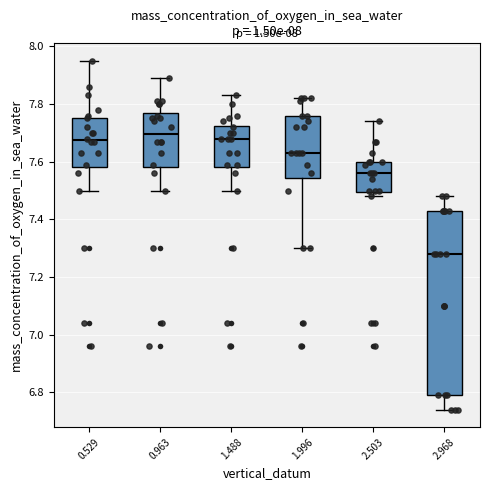

Where is the upper edge of the box at x = 1.996 on the y-axis? The values are not printed on the chart, so give them approximately, as read against the axis.

7.76